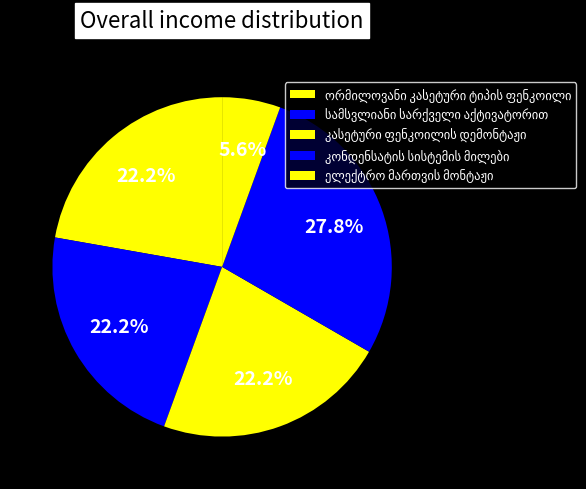

Count the number of slices in the pie.

5